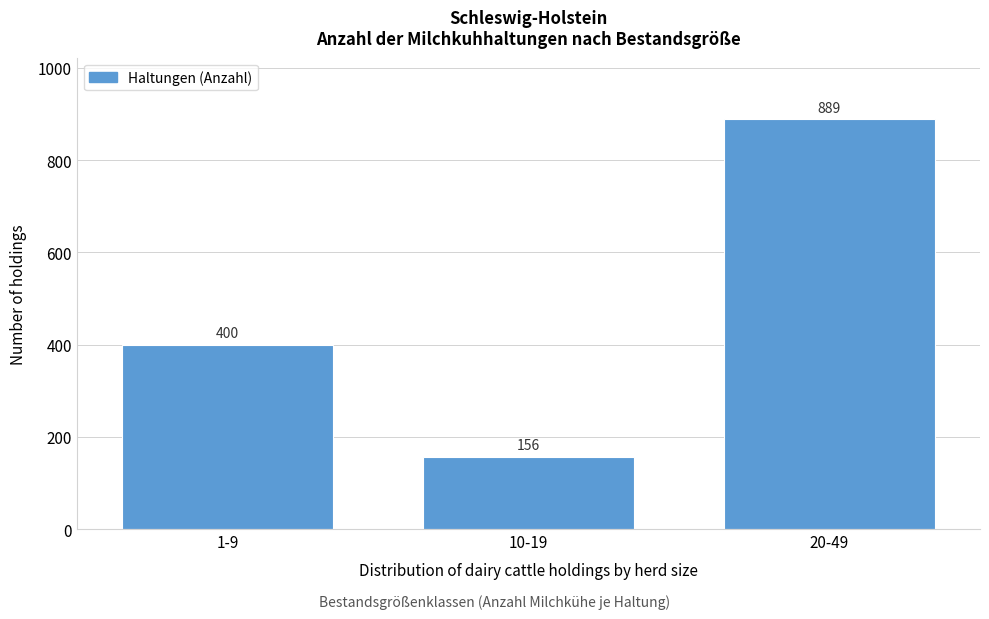

Reading left to right, list all the values displayed in this chart.

1-9=400	10-19=156	20-49=889